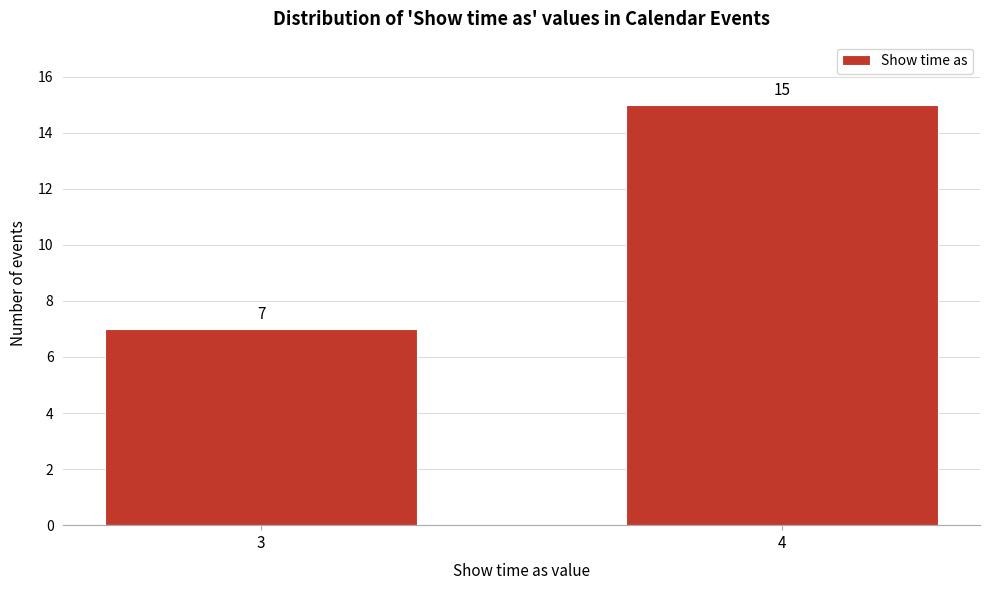

Reading left to right, list all the values displayed in this chart.

7	15